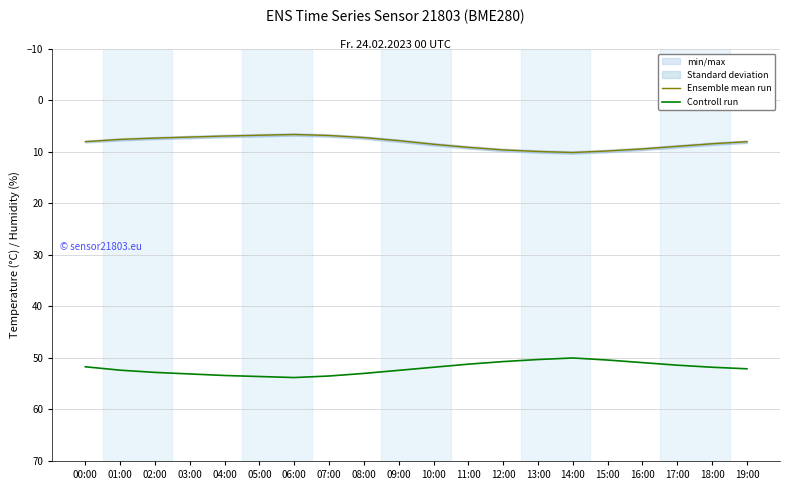

Reading right to left, list all the values displayed in this chart.

Ensemble mean run: 19:00=8.0	18:00=8.4	17:00=8.9	16:00=9.4	15:00=9.8	14:00=10.1	13:00=9.9	12:00=9.6	11:00=9.1	10:00=8.5	09:00=7.8	08:00=7.2	07:00=6.8	06:00=6.6	05:00=6.8	04:00=6.9	03:00=7.1	02:00=7.3	01:00=7.6	00:00=8.0
Controll run: 19:00=52.1	18:00=51.8	17:00=51.4	16:00=50.9	15:00=50.4	14:00=50.0	13:00=50.3	12:00=50.7	11:00=51.2	10:00=51.8	09:00=52.4	08:00=53.0	07:00=53.5	06:00=53.8	05:00=53.6	04:00=53.4	03:00=53.1	02:00=52.8	01:00=52.4	00:00=51.7